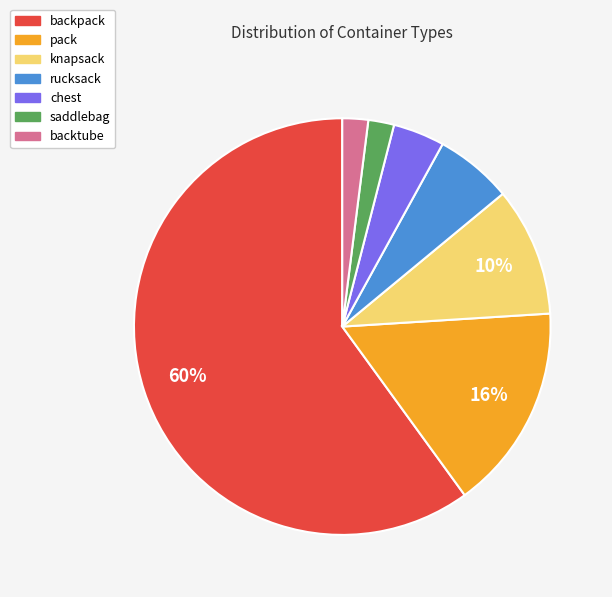

Is it true that pack is 16% of the pie?

True